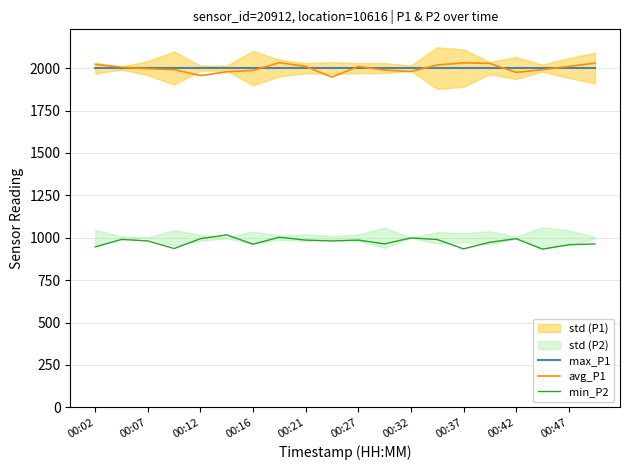

Is it true that min_P2 equals 994.5 at 00:42?

True